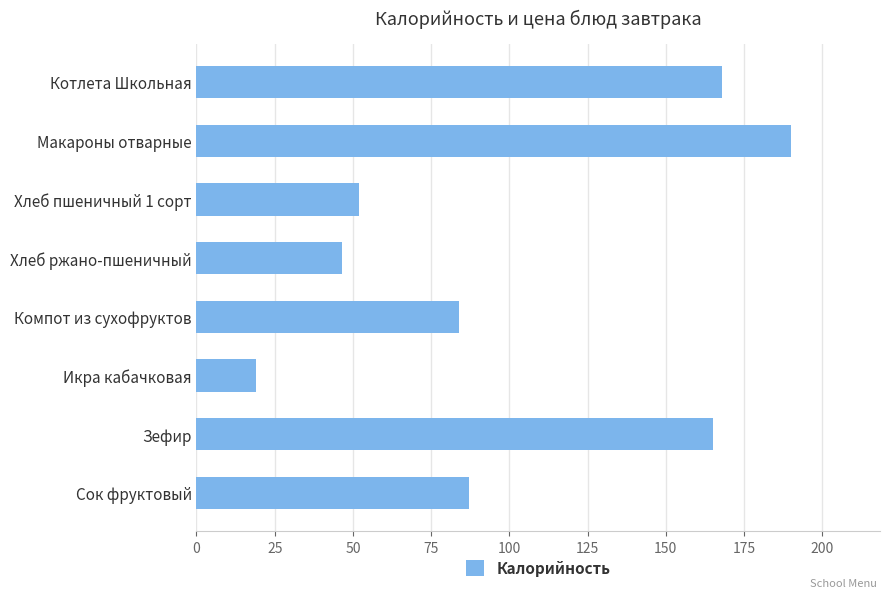

What is the value of the 6th bar from the top?

19.0